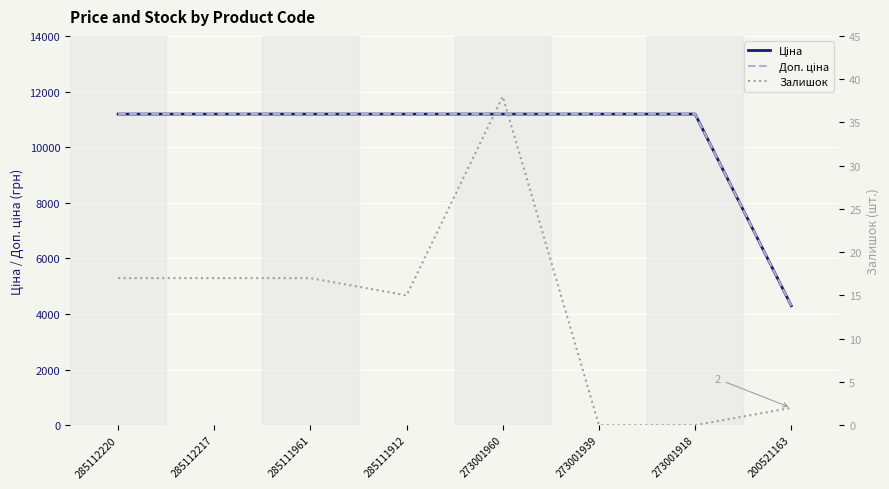

Reading left to right, extract all data points from this chart.

Ціна: 285112220=11188.2	285112217=11188.2	285111961=11188.2	285111912=11188.2	273001960=11188.2	273001939=11188.2	273001918=11188.2	200521163=4295.4
Доп. ціна: 285112220=11188.2	285112217=11188.2	285111961=11188.2	285111912=11188.2	273001960=11188.2	273001939=11188.2	273001918=11188.2	200521163=4295.0
Залишок: 285112220=17.0	285112217=17.0	285111961=17.0	285111912=15.0	273001960=38.0	273001939=0.0	273001918=0.0	200521163=2.0